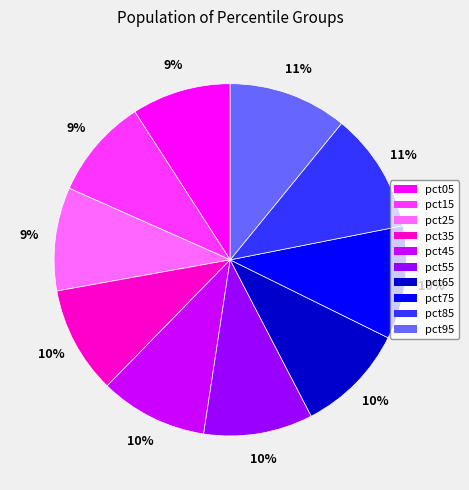

Count the number of slices in the pie.

10